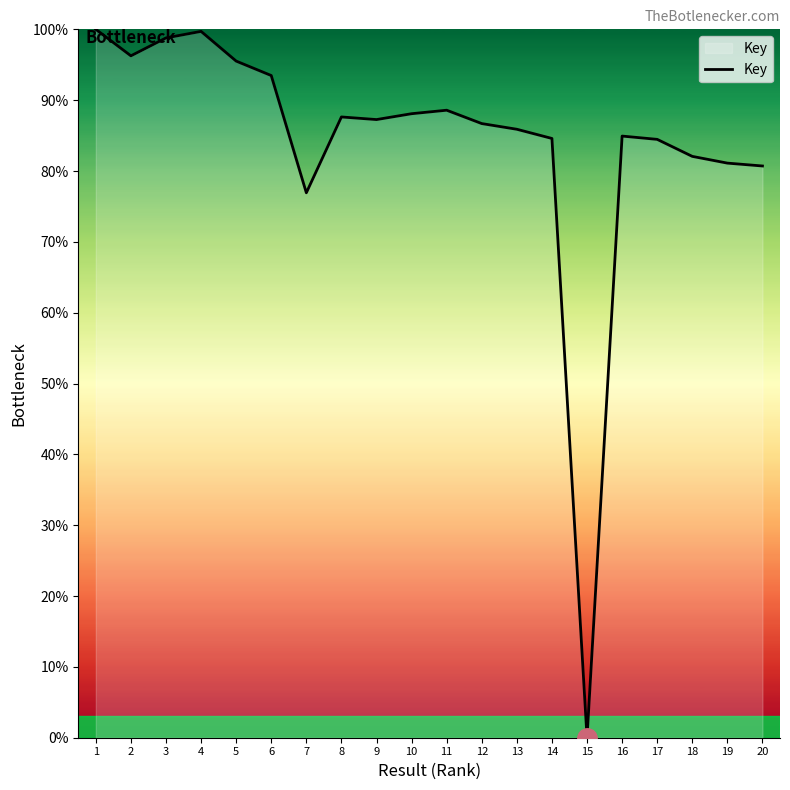

At which label does the data first exceed 87?

1